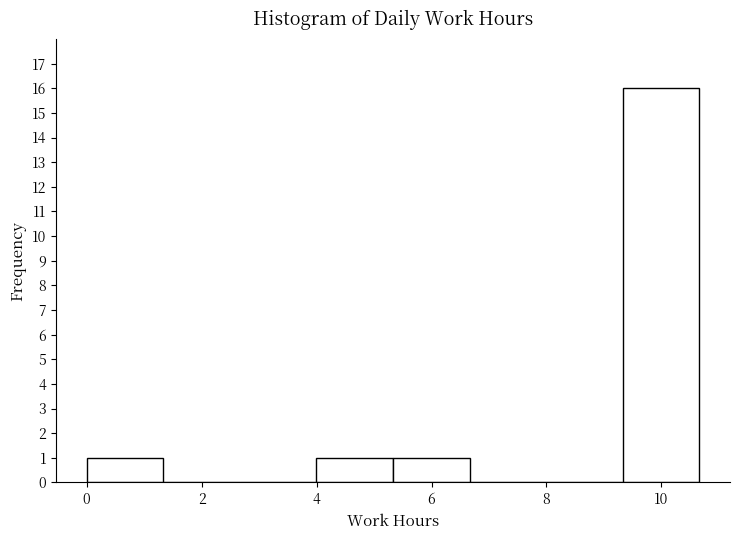

Over which range of the x-axis is the bar tallest?

9.4 to 10.6